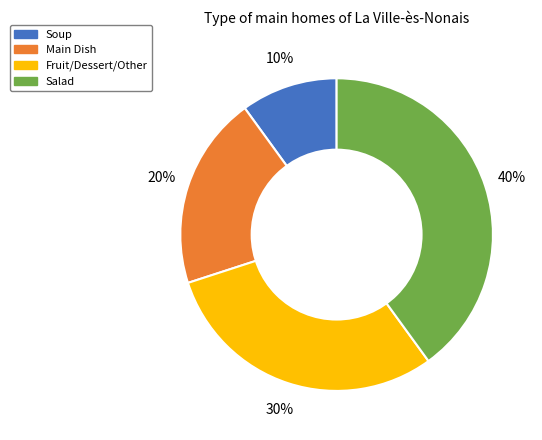

Combined, do Main Dish and Salad account for over 50%?

Yes